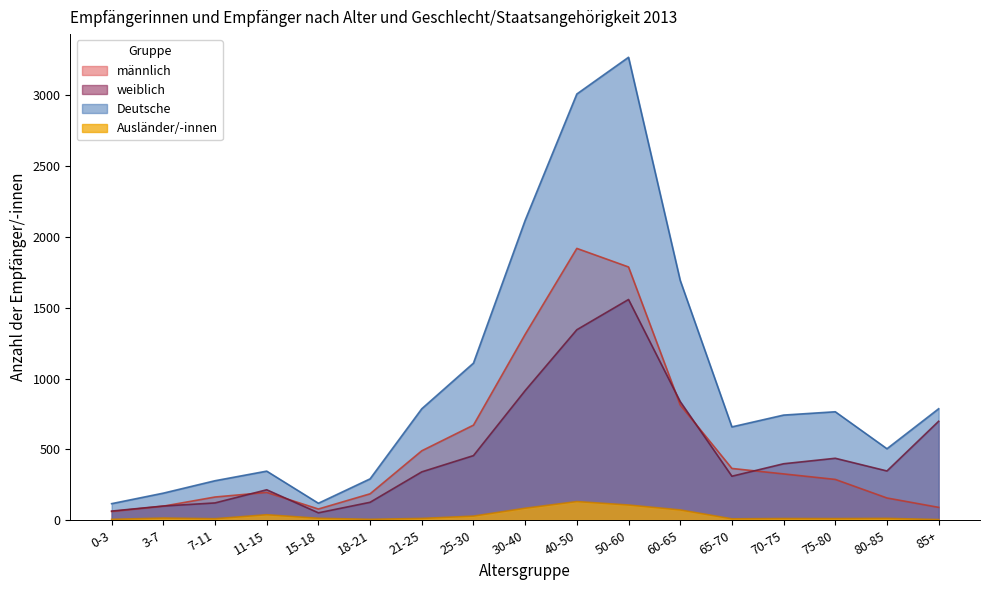

What is the label of the 8th point from the right?

40-50